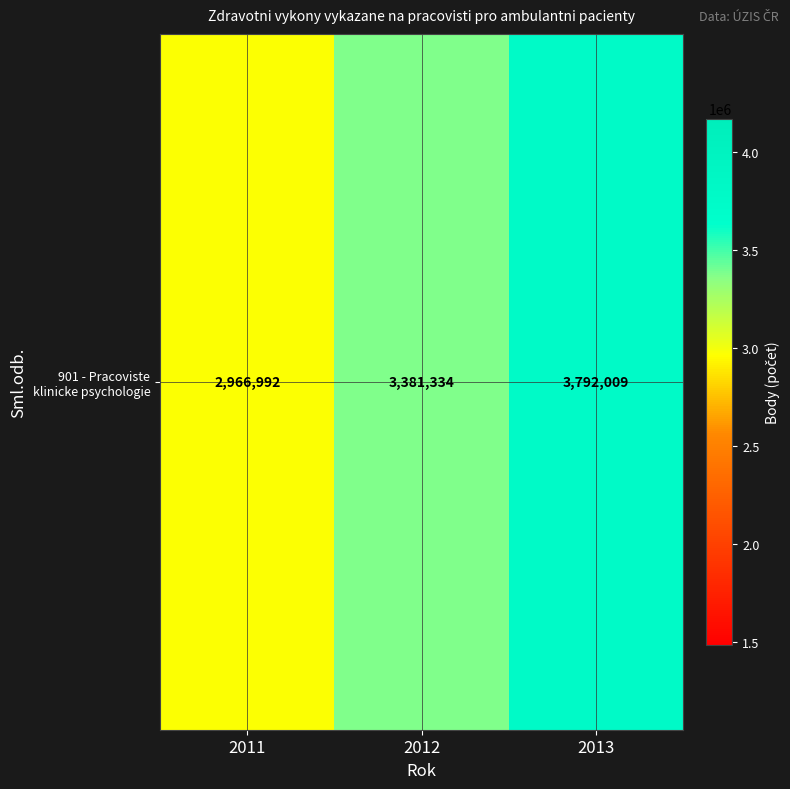

The chart shows a value of 1591005 at 2013. True or false?

False